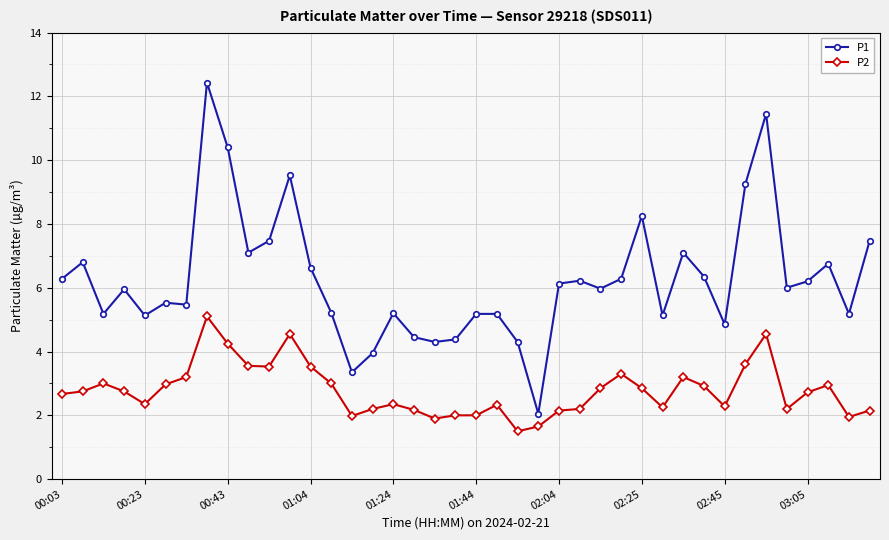

True or false: P2 has more than 1 points higher than both neighbors.

True